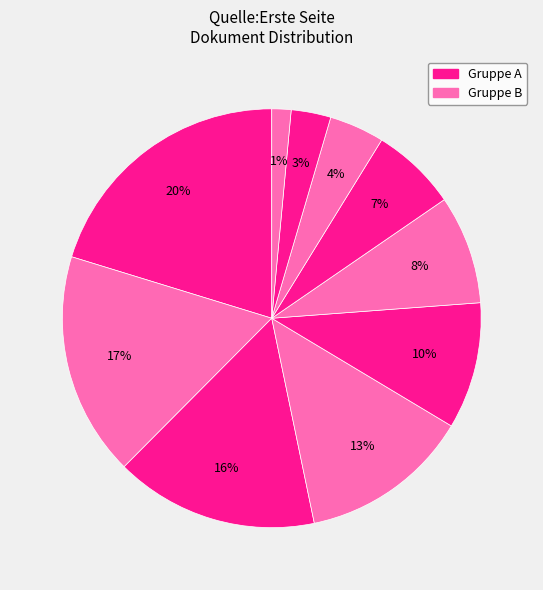

To the nearest percent, what is the average slice percentage?

10%